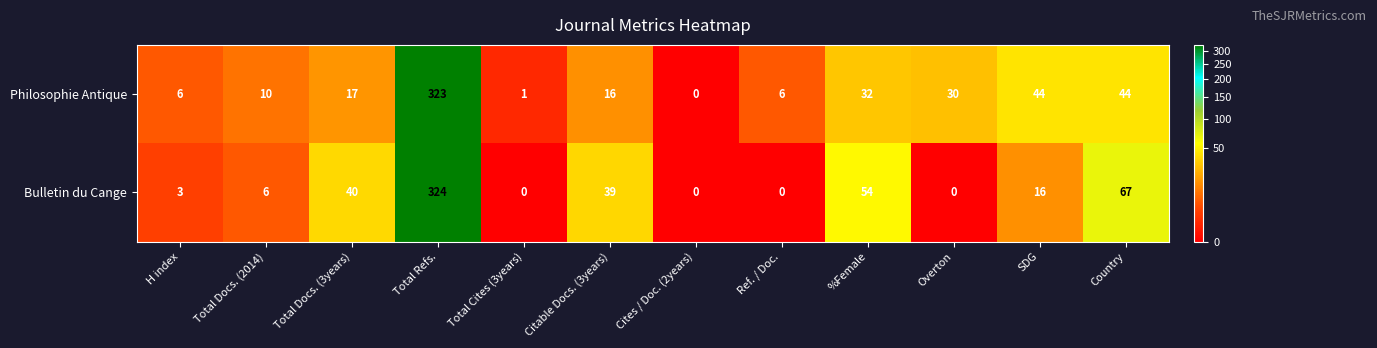

How many data points in Philosophie Antique are less than 17?

6